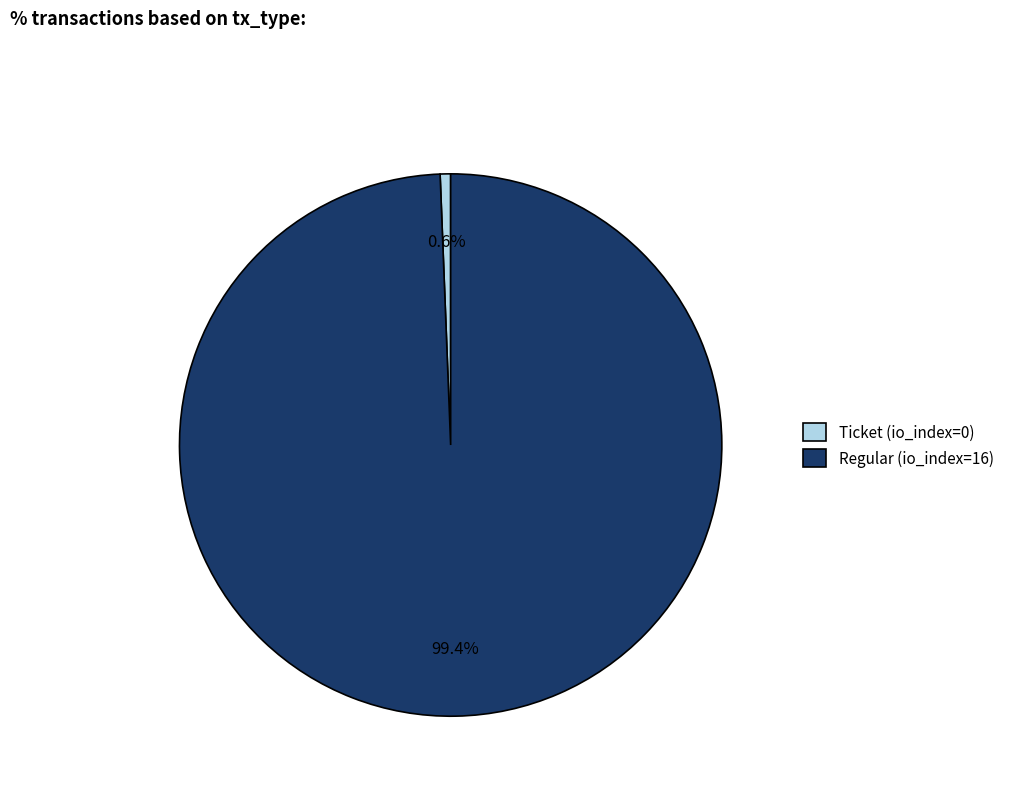

Which category has the biggest portion of the pie?

Regular (io_index=16)